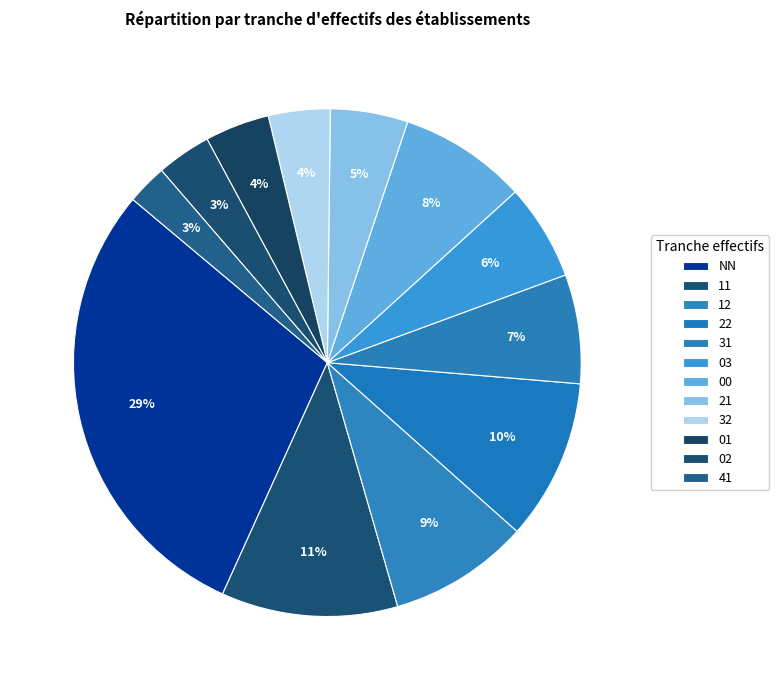

To the nearest percent, what is the average slice percentage?

8%